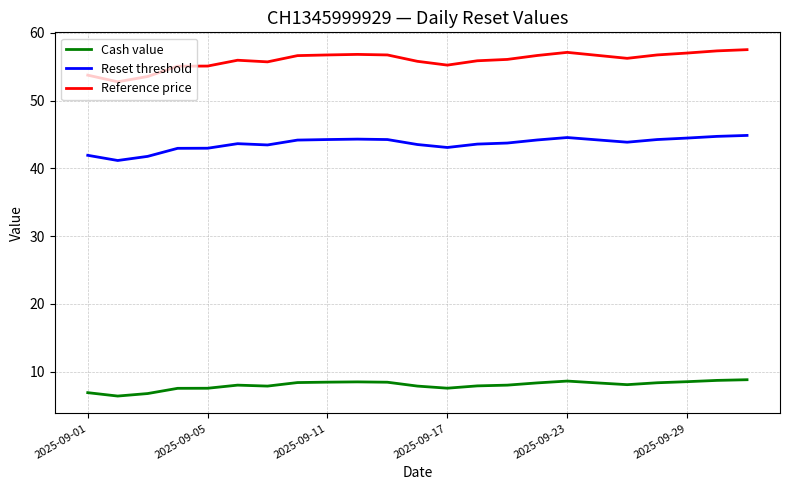

True or false: Cash value and Reference price intersect in this chart.

False